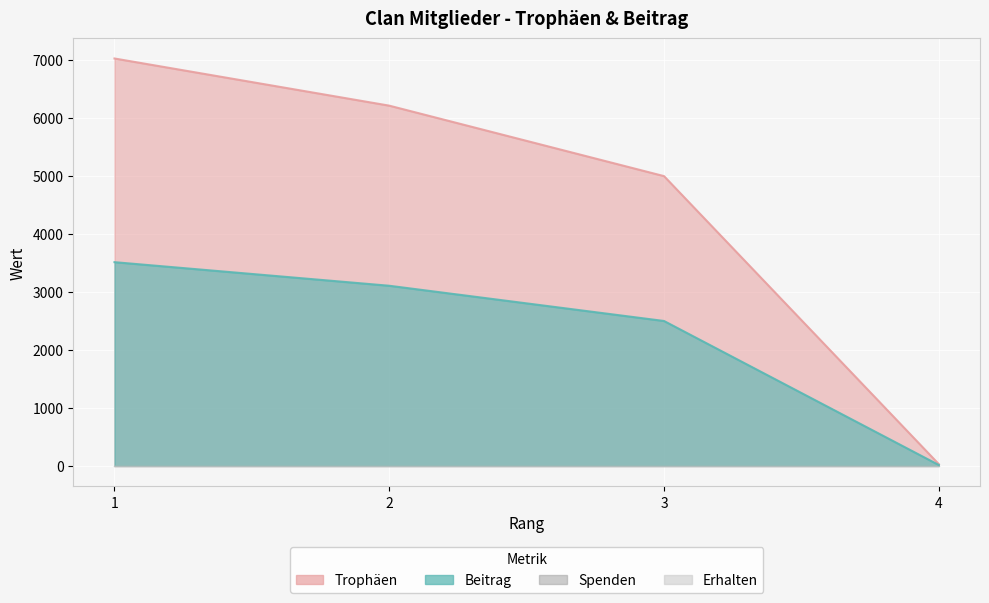

What is the difference between the Beitrag values at 2 and 3?

608